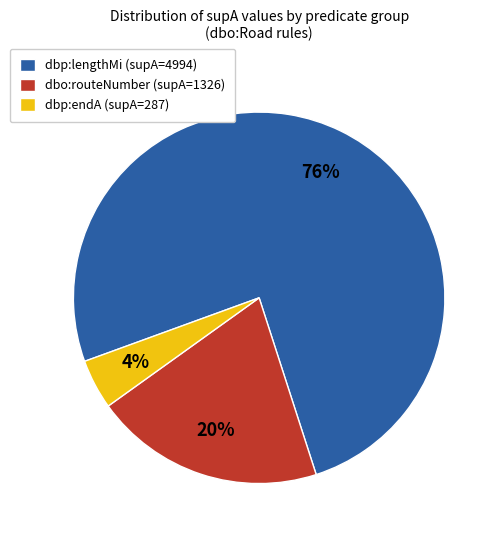

Rank the categories by value from lowest to highest.

dbp:endA (supA=287), dbo:routeNumber (supA=1326), dbp:lengthMi (supA=4994)